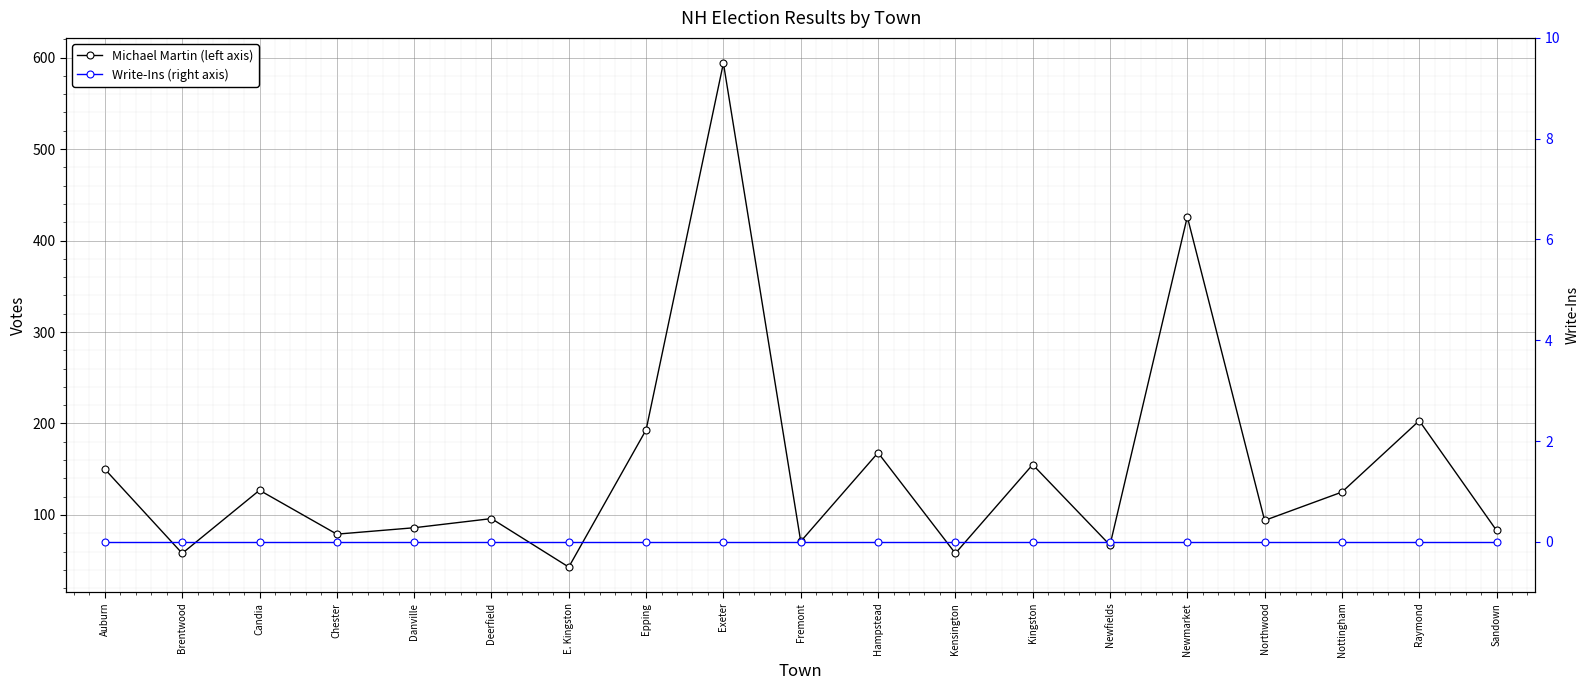

At how many categories does at least one series exceed 318?

2